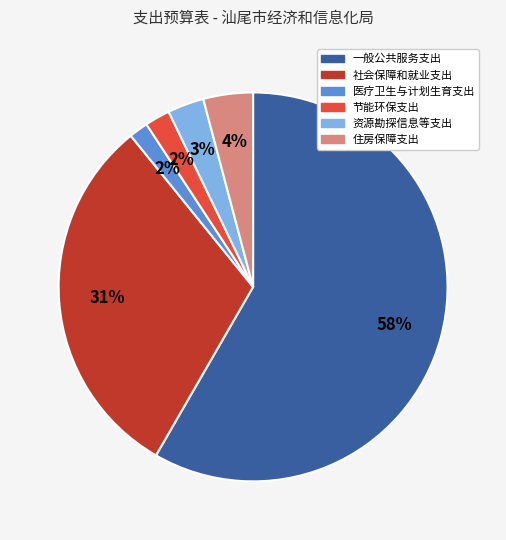

Combined, do 资源勘探信息等支出 and 一般公共服务支出 account for over 50%?

Yes